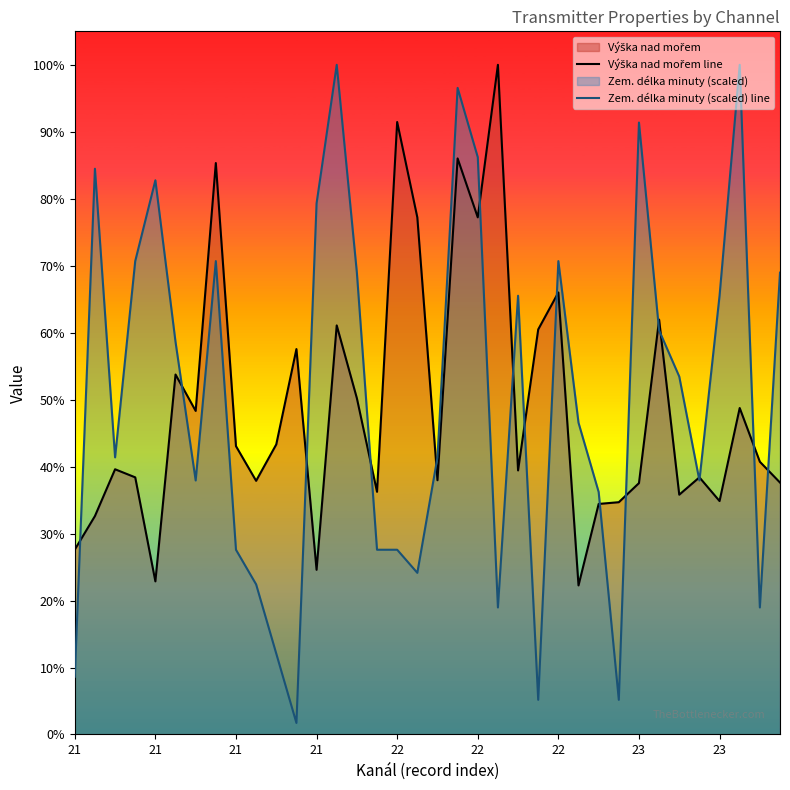

Does the chart display data point markers on the line(s)?

No